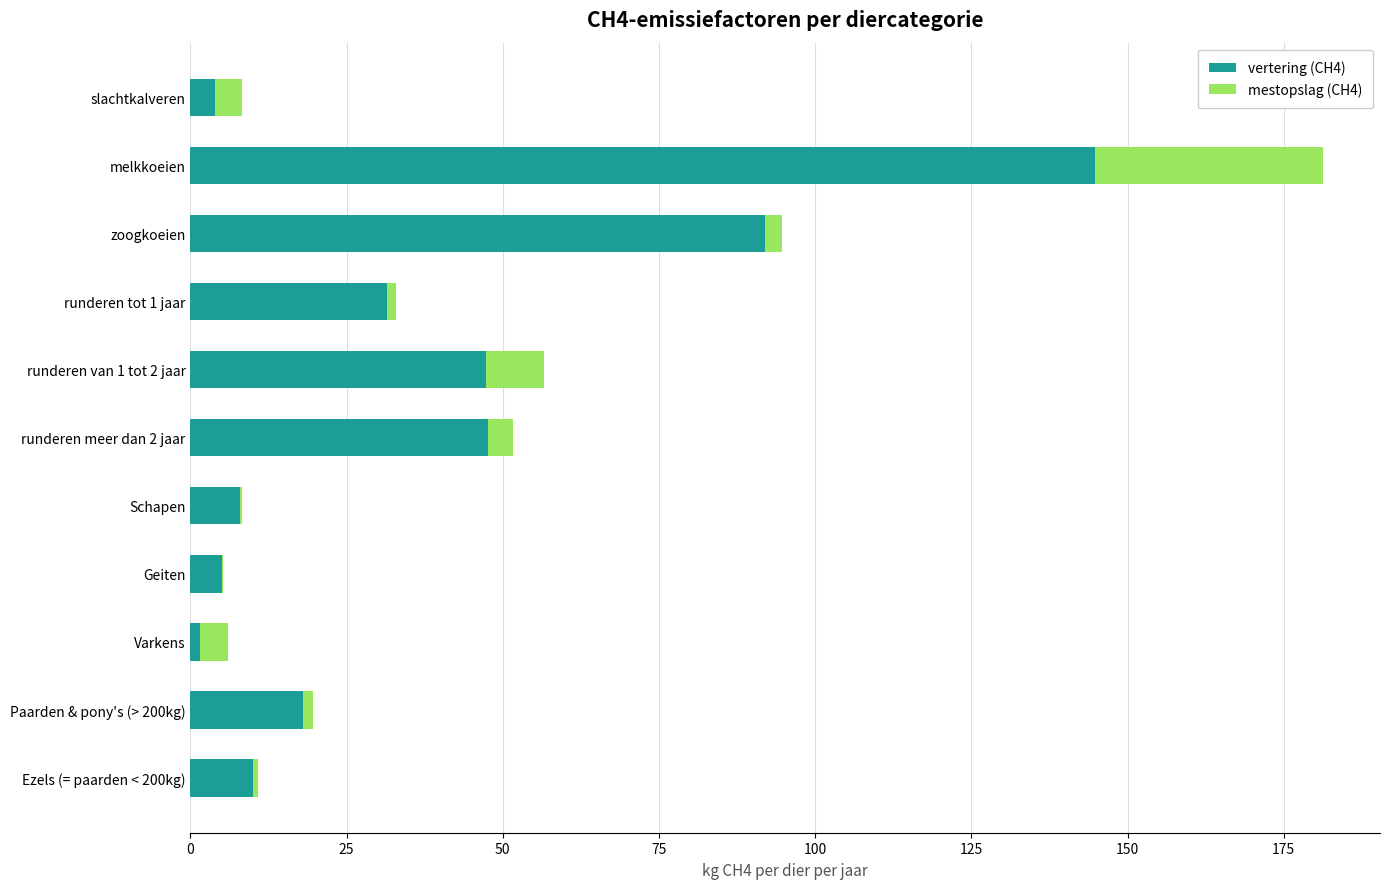

At which label does vertering (CH4) reach its peak?

melkkoeien